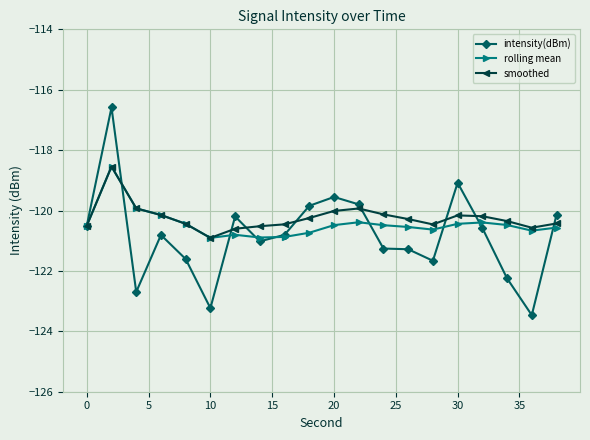

What is the difference between the maximum and minimum values in the intensity(dBm) series?

6.9